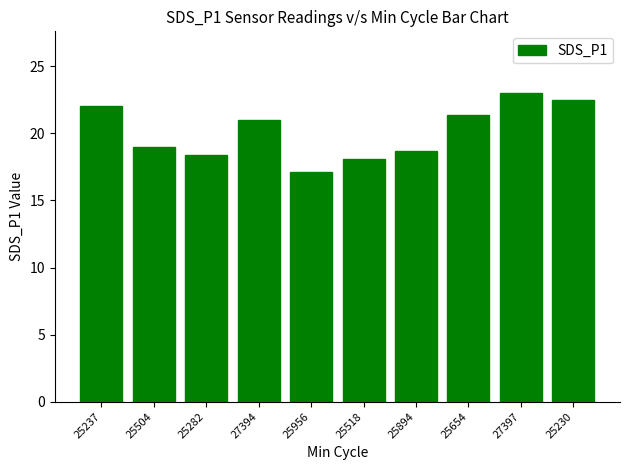

Reading left to right, transcribe all the data shown in this chart.

25237=22.1	25504=19.0	25282=18.4	27394=21.0	25956=17.1	25518=18.1	25894=18.7	25654=21.3	27397=23.0	25230=22.5